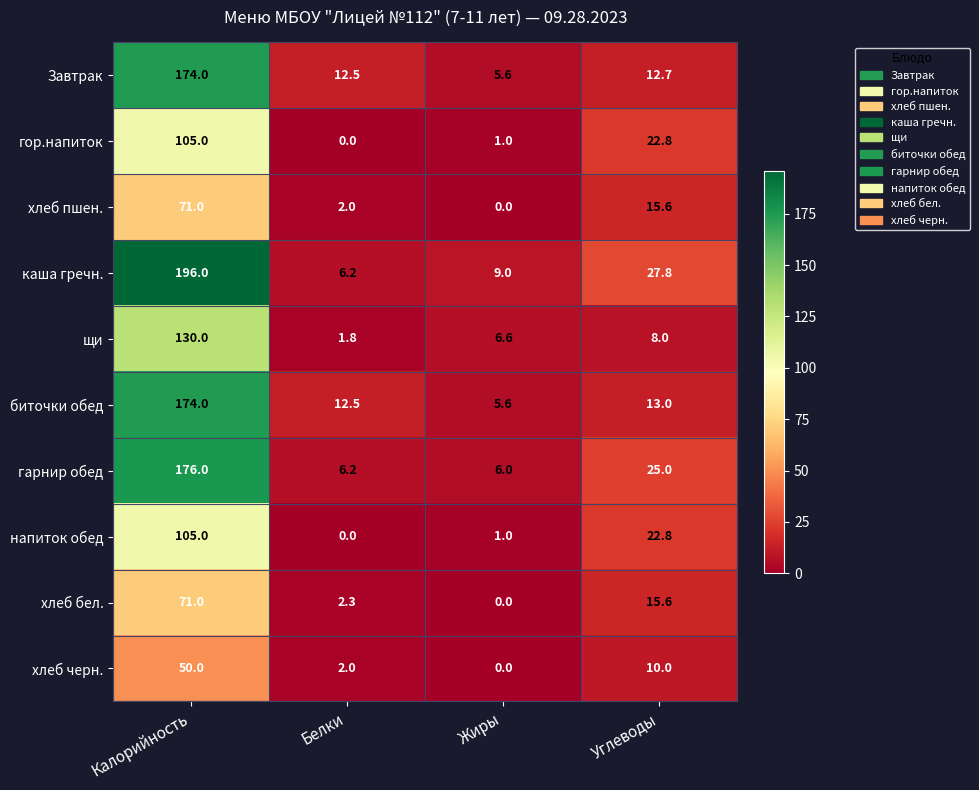

Which series has the largest total across all categories?

каша гречн.